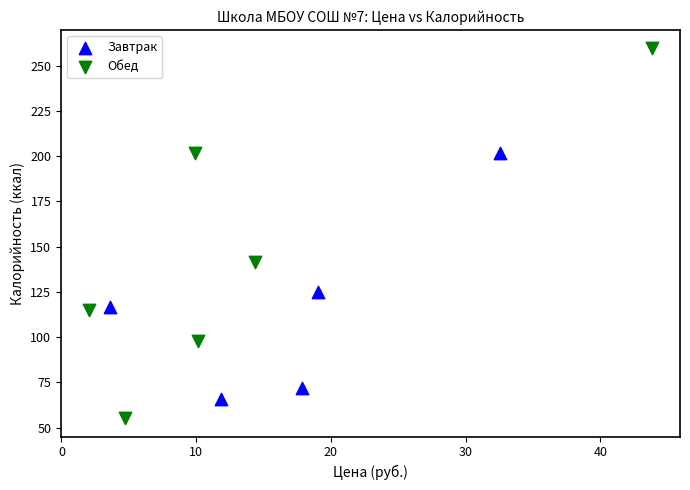

Which series has the largest Y range (max minus min)?

Обед